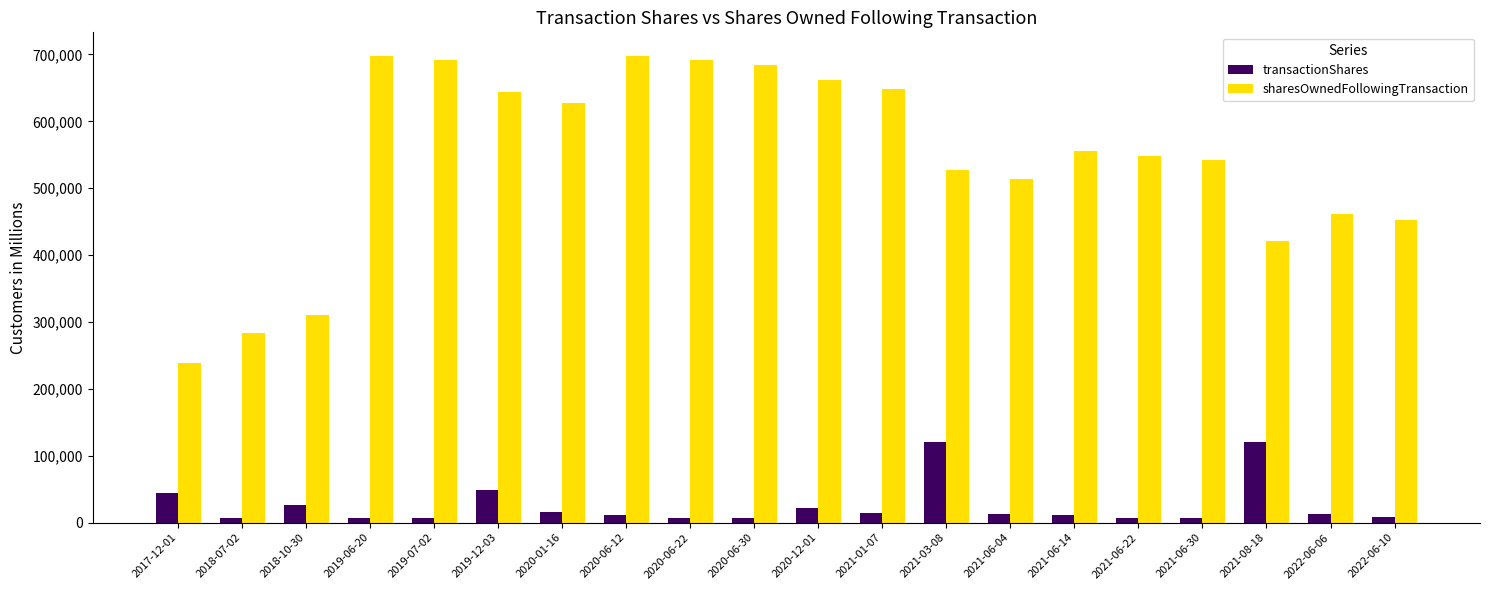

What are all the series names shown in the legend?

transactionShares, sharesOwnedFollowingTransaction